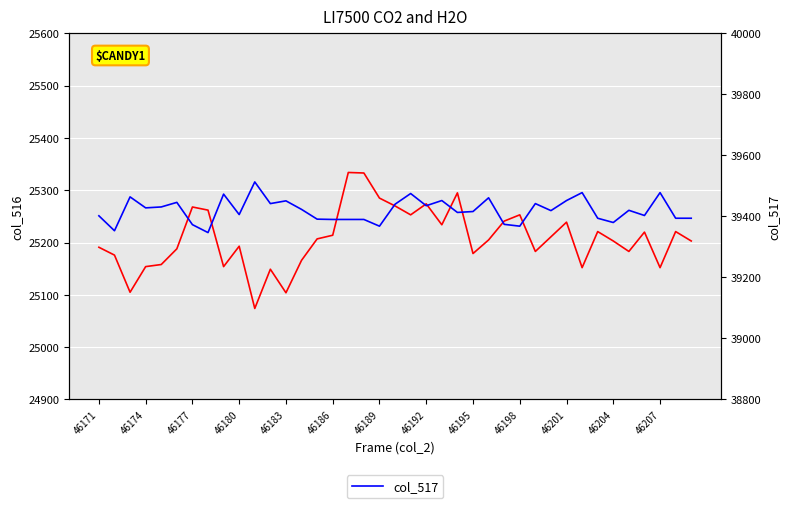

How many interior local peaks does the col_517 series have?

12